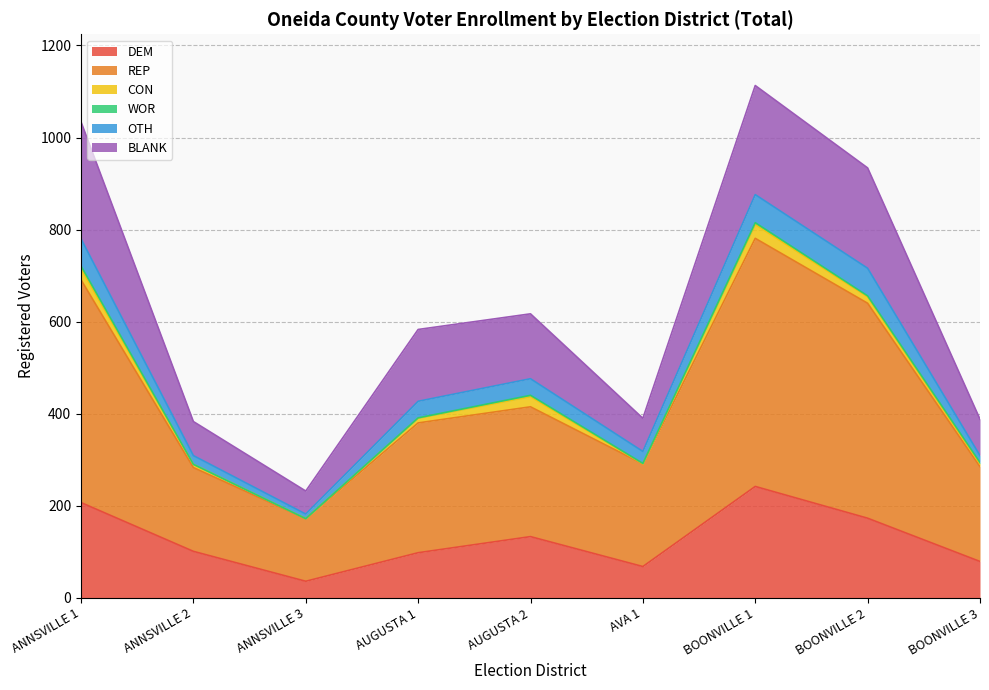

At which category does REP reach its first local valley?

ANNSVILLE 3